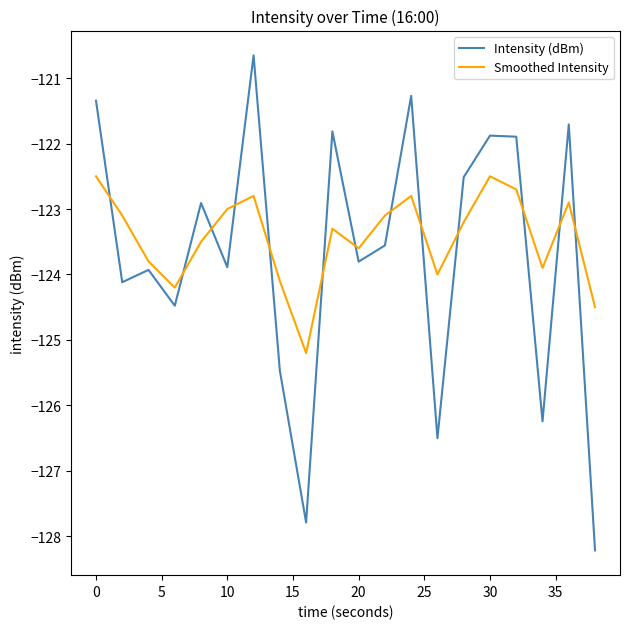

How many categories are shown in the chart?

20